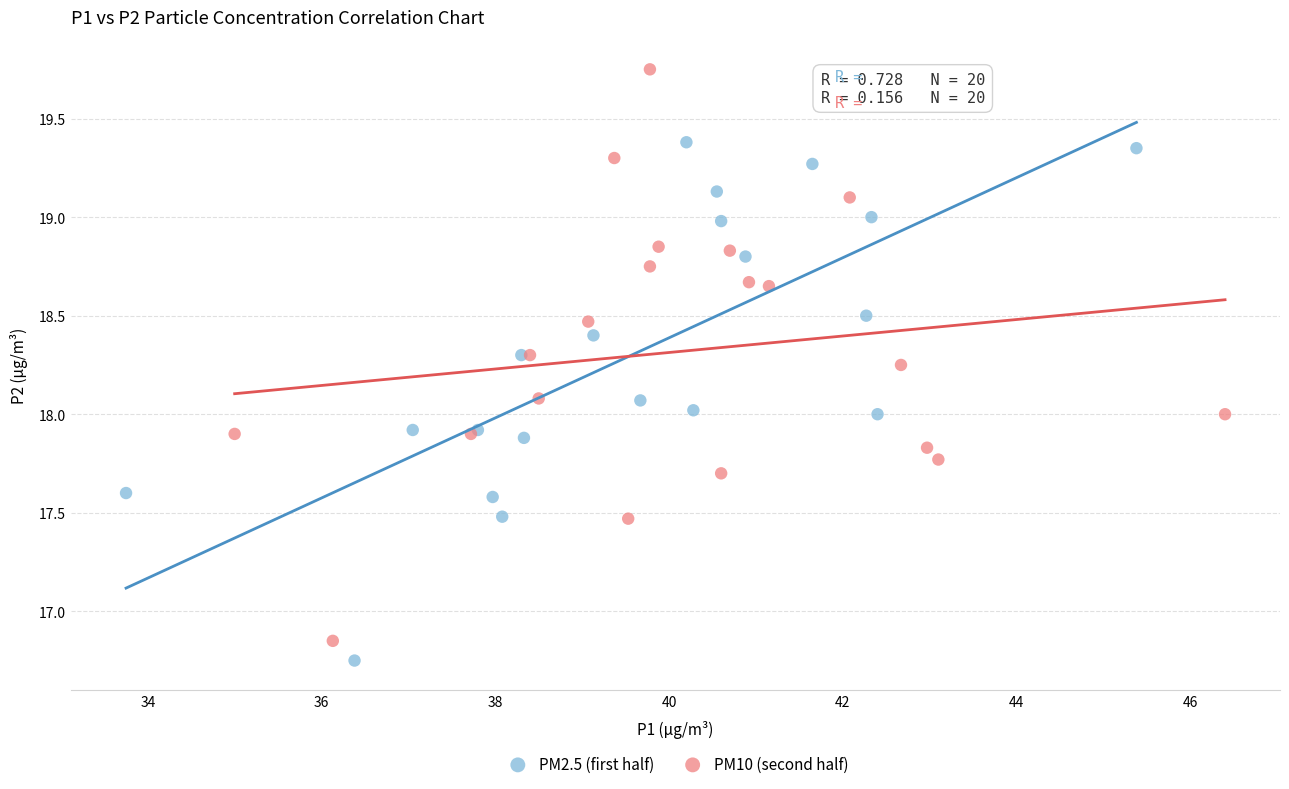

Which series has the largest Y range (max minus min)?

PM10 (second half)